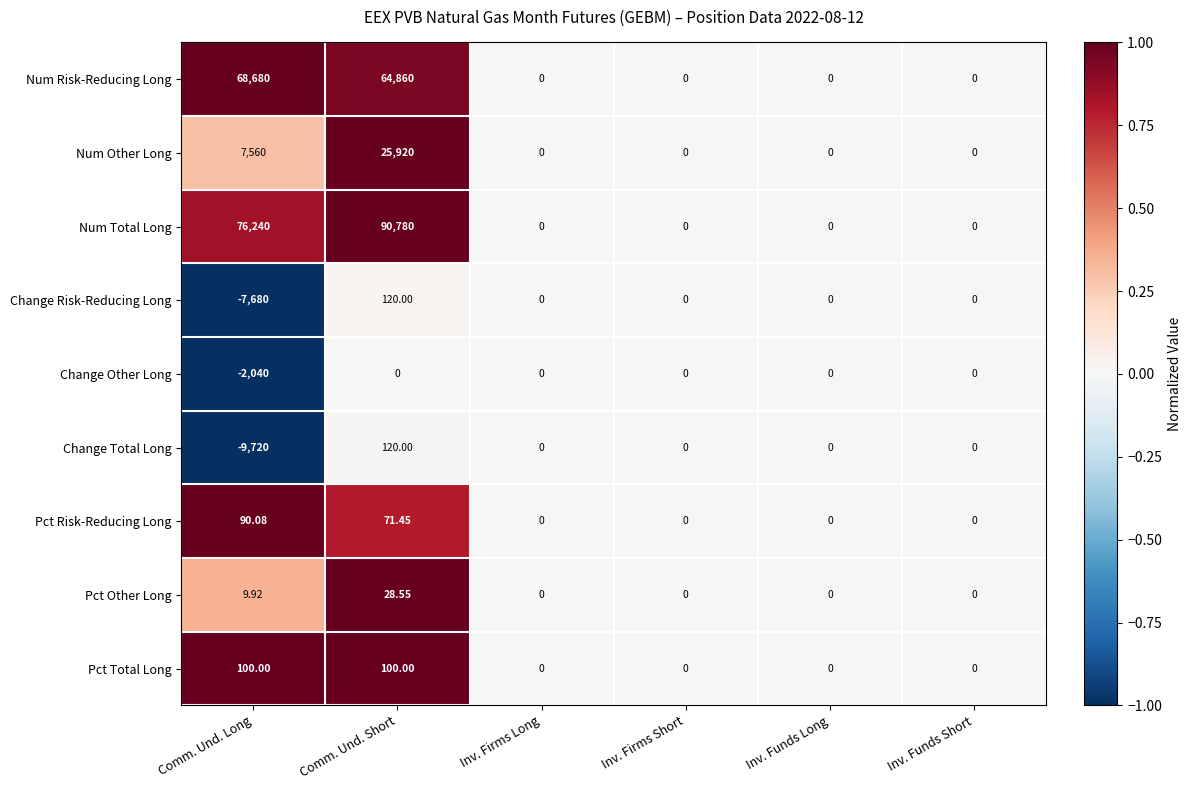

Which series has the largest range (max minus min)?

Num Total Long